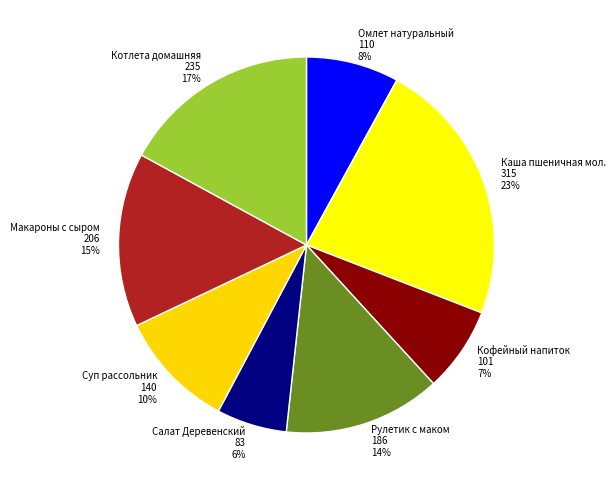

The Котлета домашняя slice represents 30% of the pie. True or false?

False